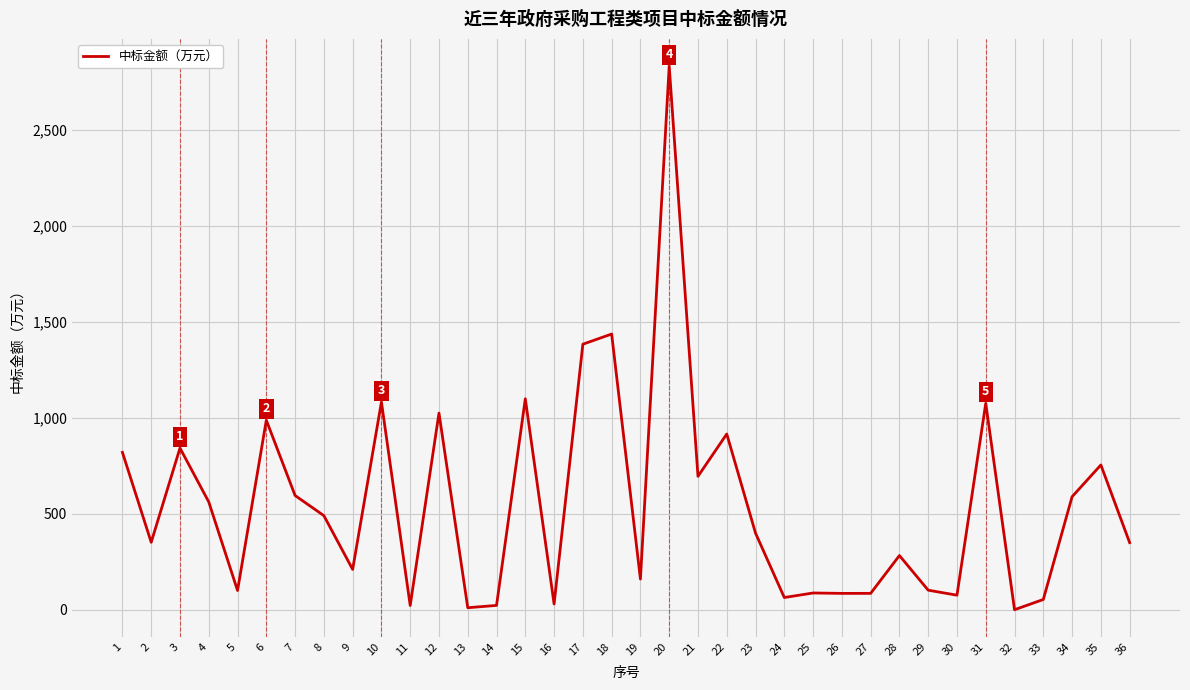

Between 28 and 6, which is larger?

6